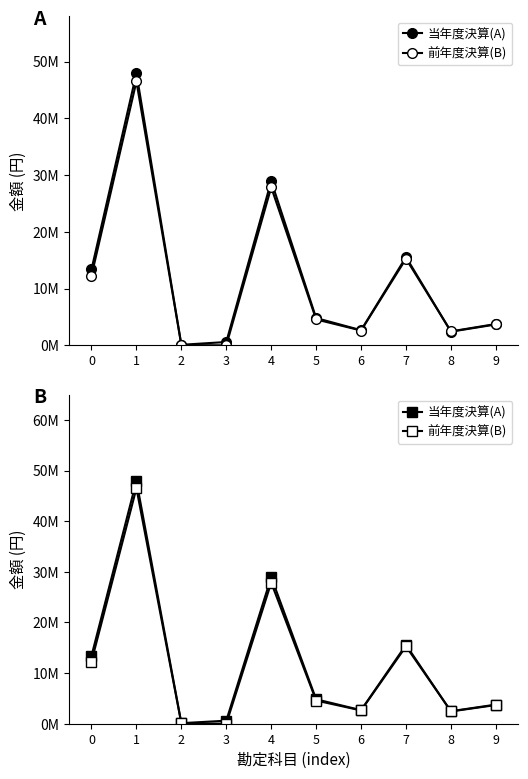

Rank the series at 8 from highest to lowest value.

前年度決算(B), 当年度決算(A)